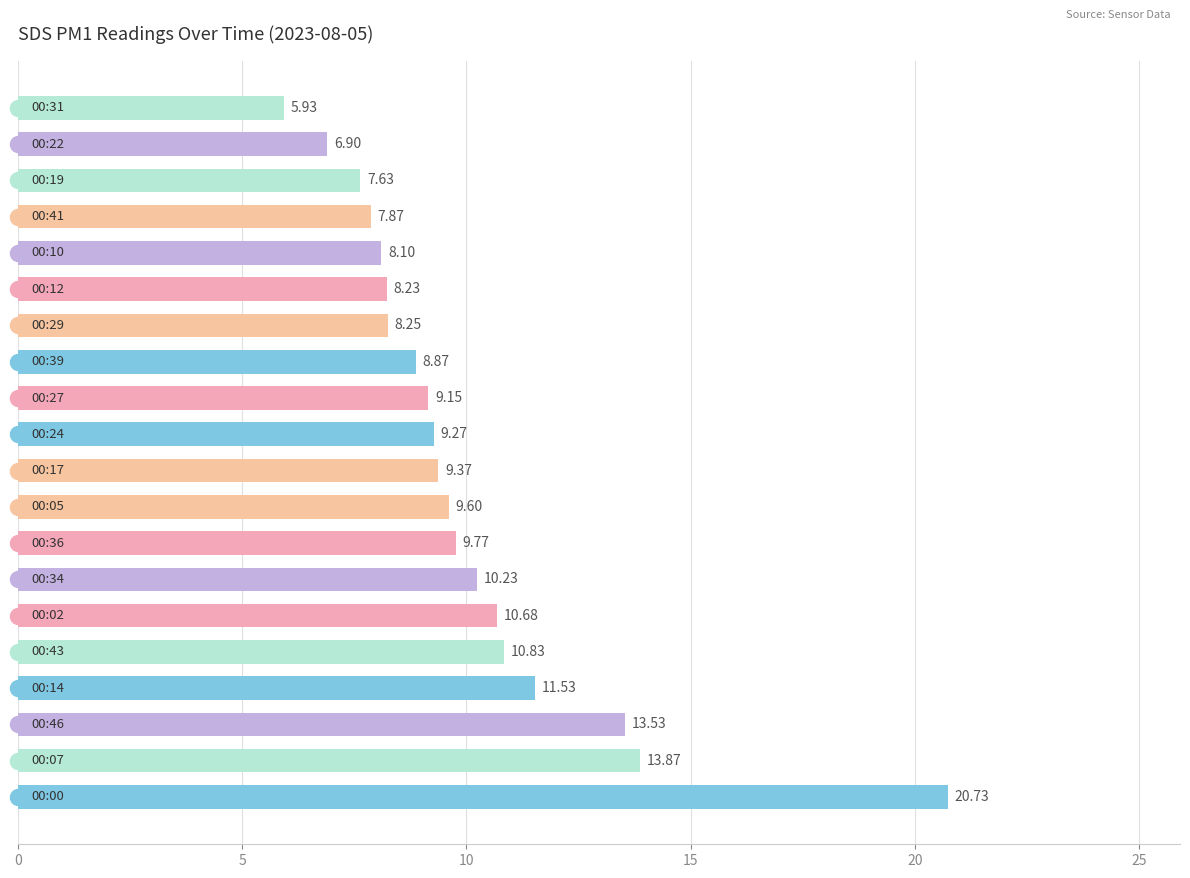

What is the sum of all values?

200.3